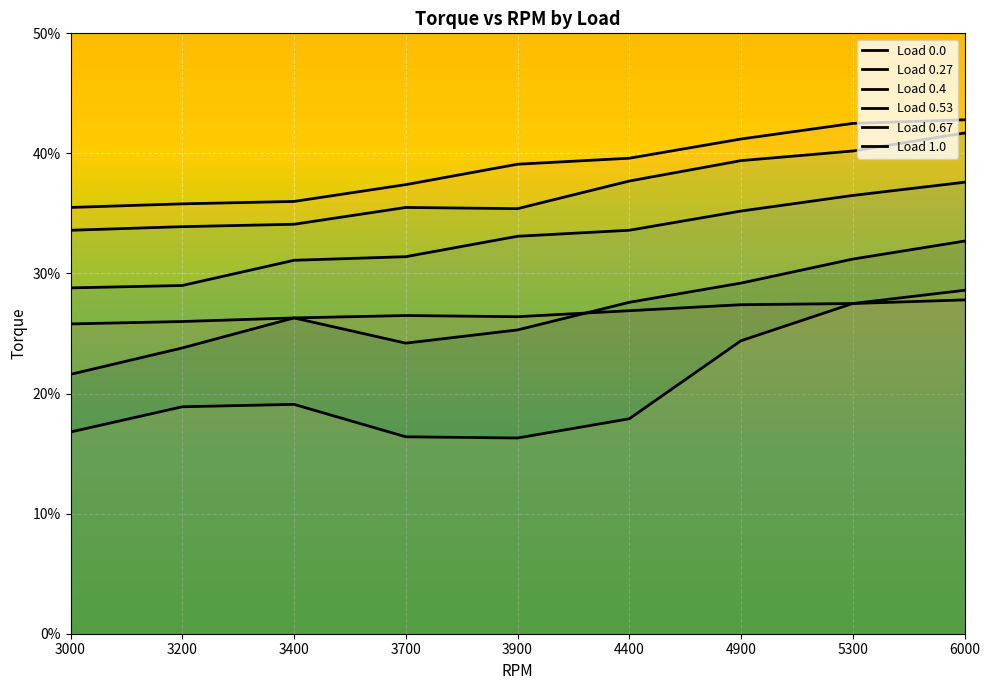

Which series has the largest range (max minus min)?

Load 1.0